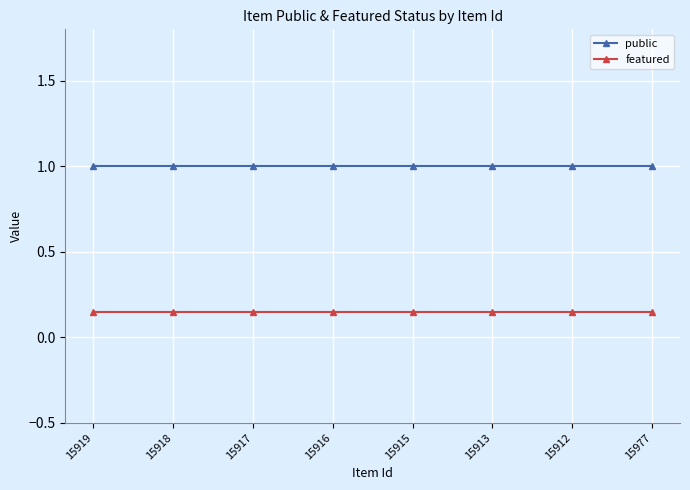

The featured series shows 0.2 at 15916. True or false?

False